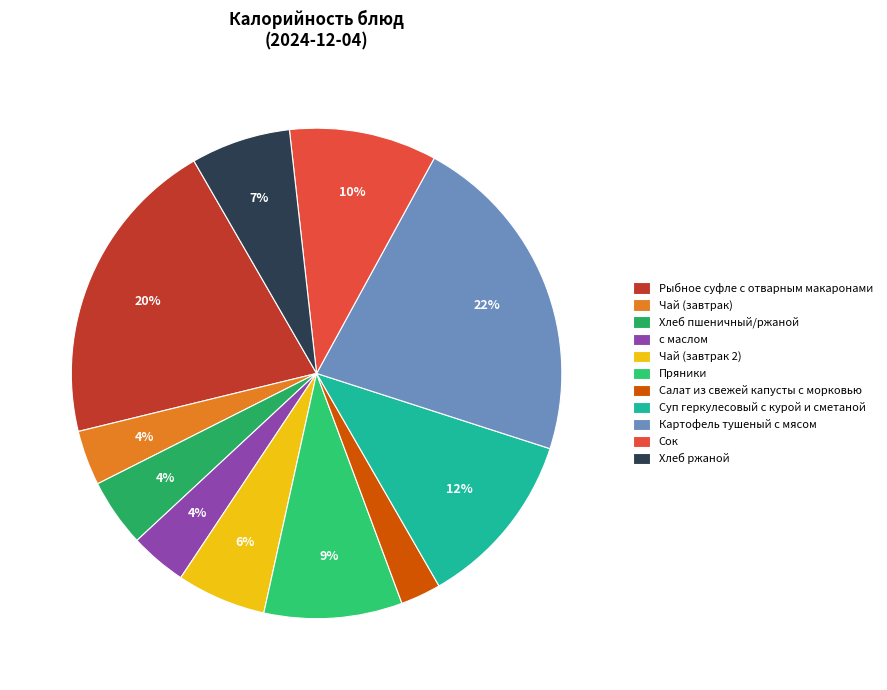

Do Сок and с маслом together represent more than half of the pie?

No